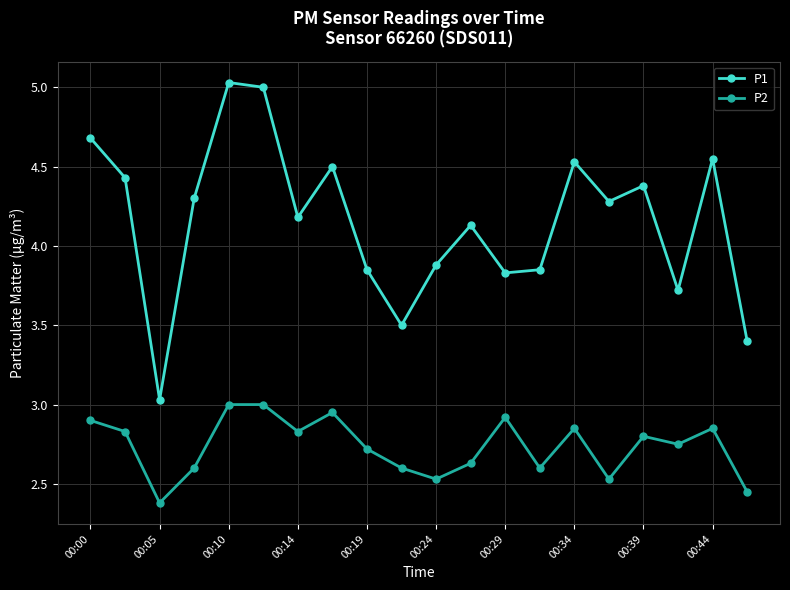

What is the smallest value displayed?

2.4